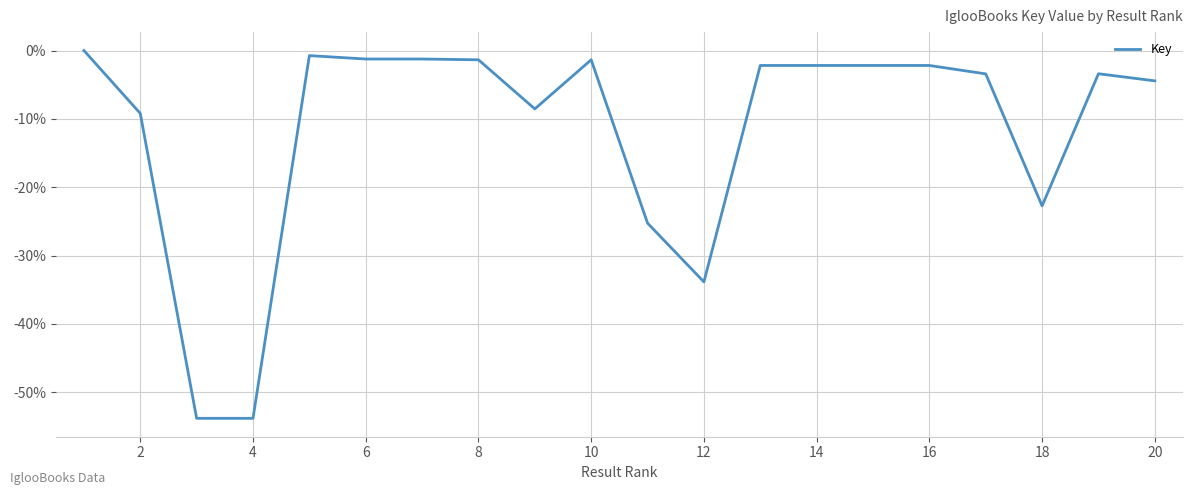

Reading left to right, transcribe all the data shown in this chart.

0.0	-9.2	-53.8	-53.8	-0.7	-1.2	-1.2	-1.4	-8.5	-1.4	-25.3	-33.9	-2.2	-2.2	-2.2	-2.2	-3.4	-22.7	-3.4	-4.4